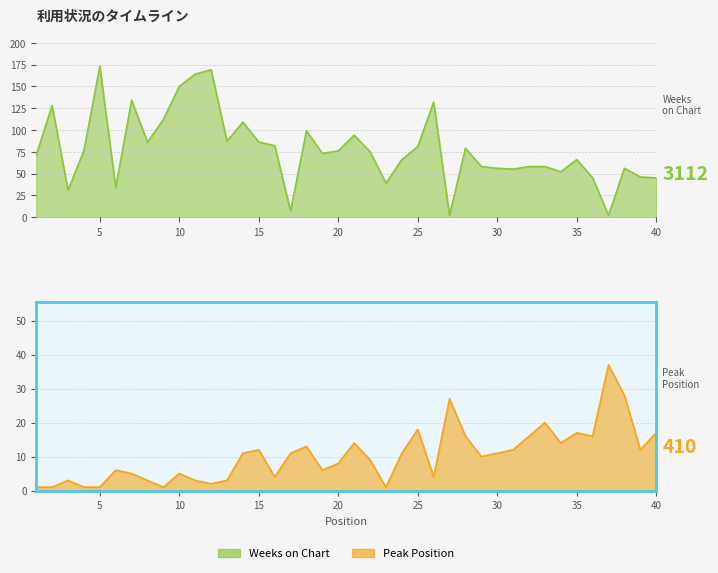

Which series has the widest spread of values?

Weeks on Chart